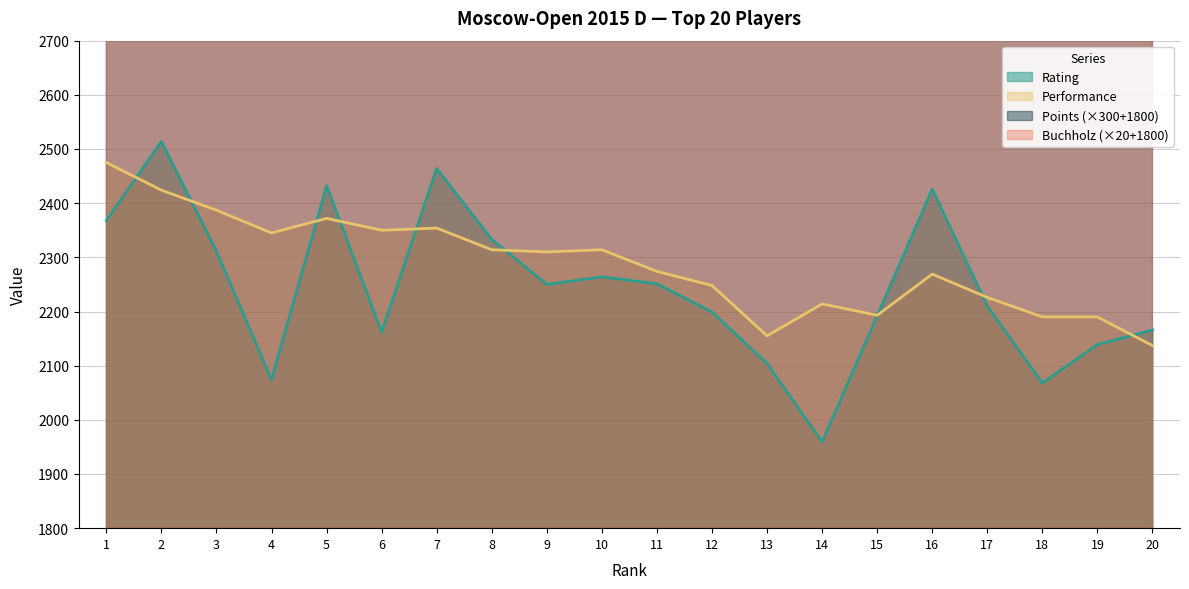

Read the Performance value at 1, to the nearest 10.

2480